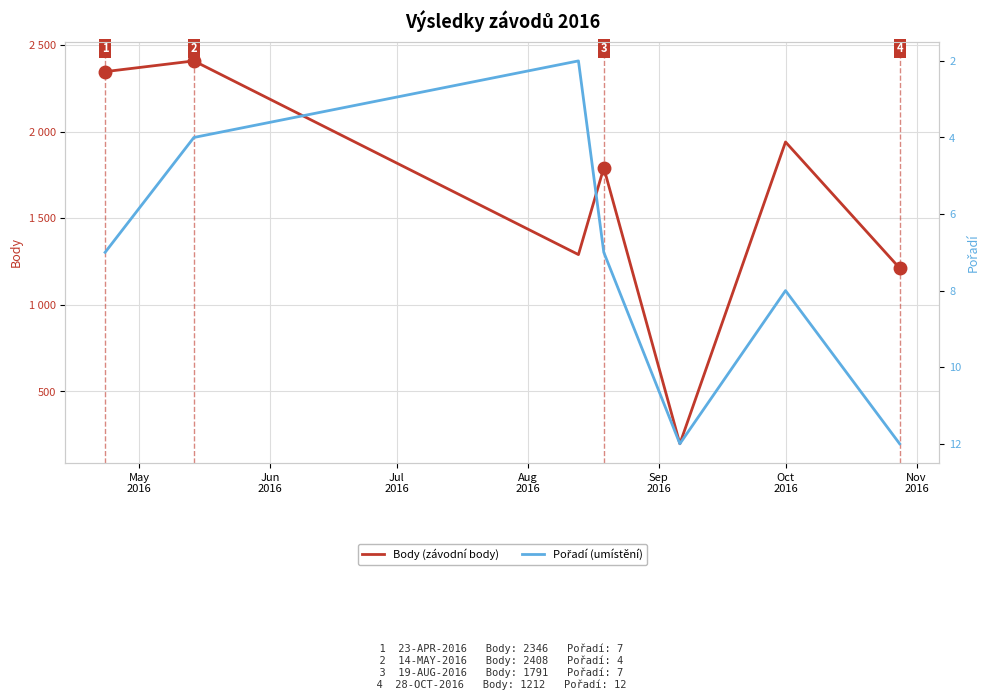

True or false: Pořadí (umístění) and Body (závodní body) cross at least once.

False